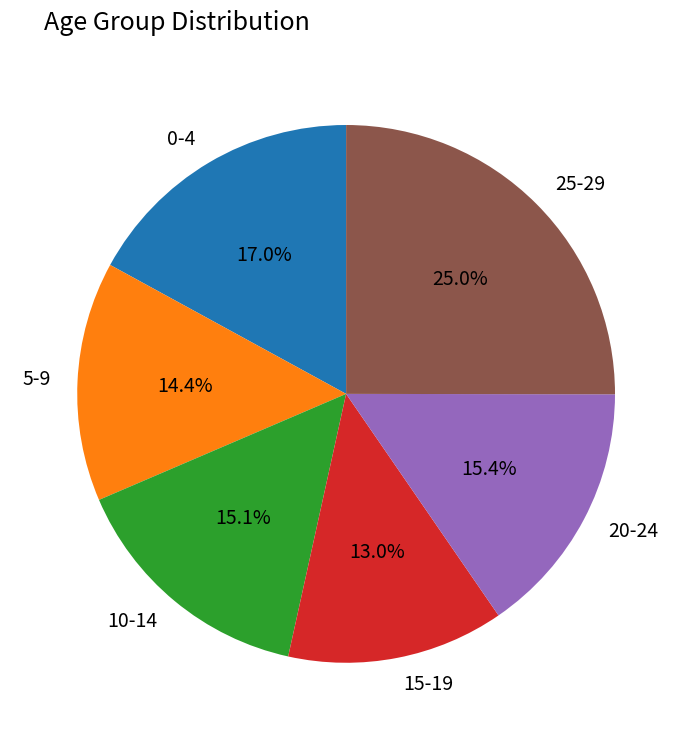

Do 0-4 and 15-19 together represent more than half of the pie?

No